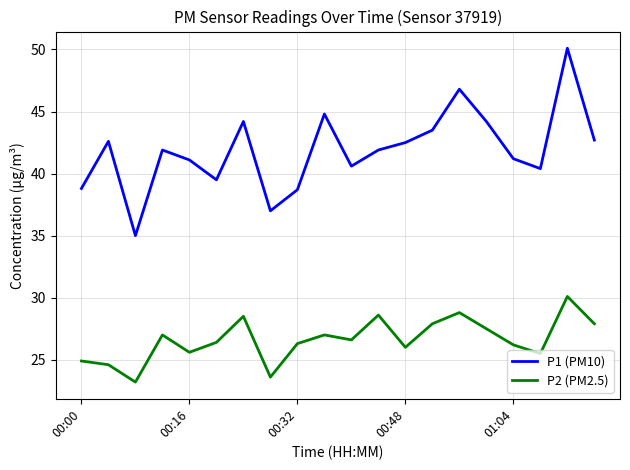

In P2 (PM2.5), how many points are lower than both neighbors (excluding endpoints)?

6